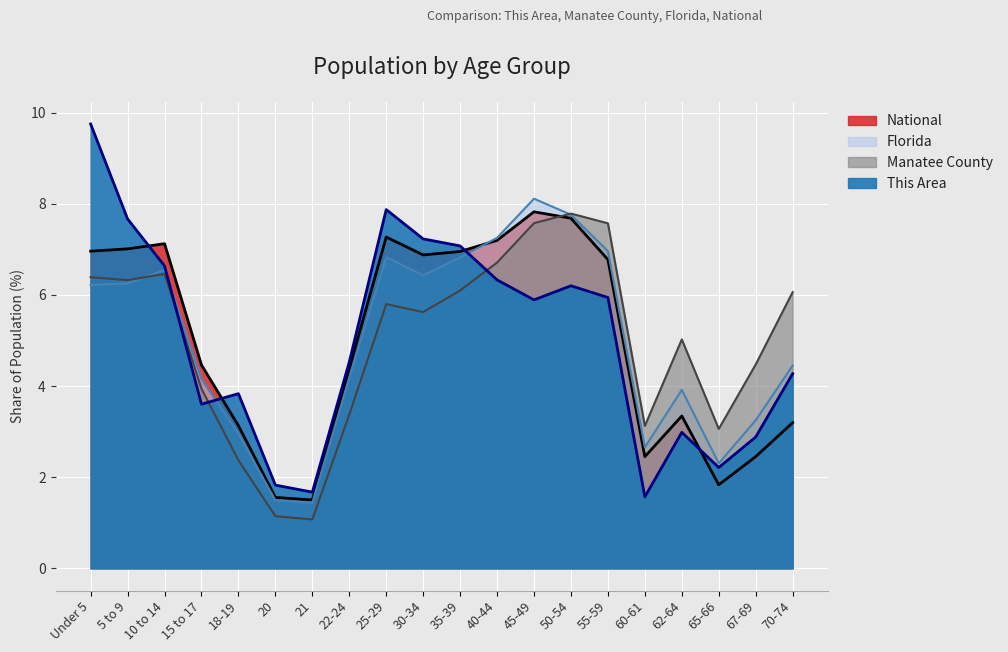

Which series has the largest total across all categories?

This Area